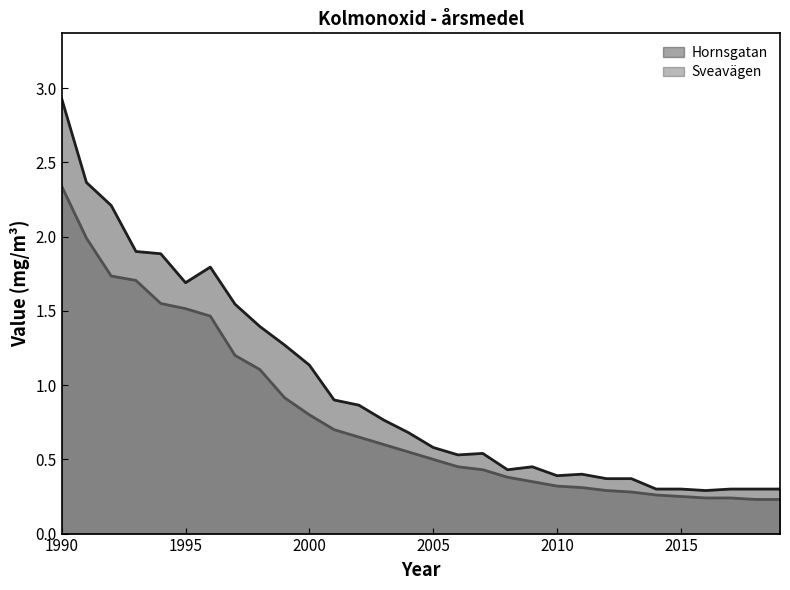

How many lines are shown in the chart?

2